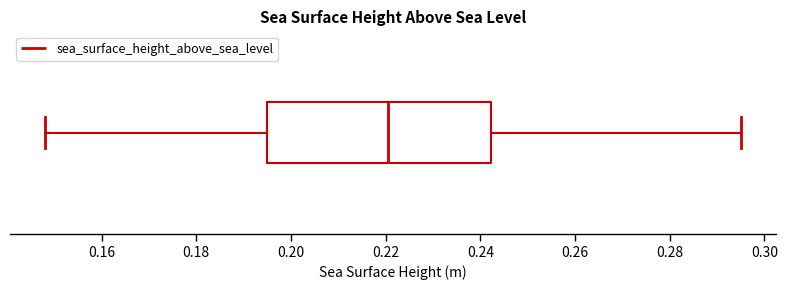

Where is the right edge of the box on the x-axis? The values are not printed on the chart, so give them approximately, as read against the axis.

0.242